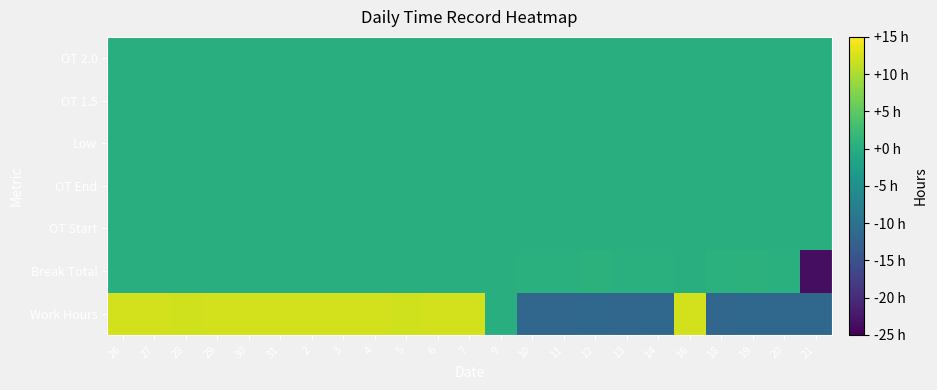

What is the minimum value shown in the chart?

-23.6